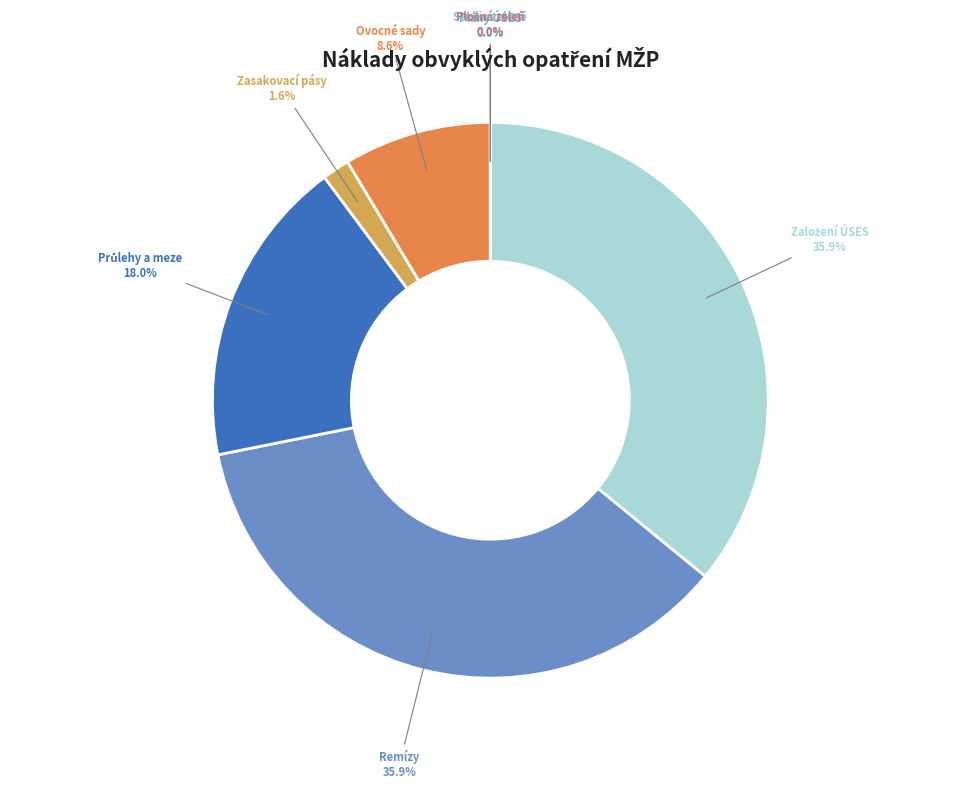

To the nearest percent, what is the difference between the largest and smallest slice percentages?

36%